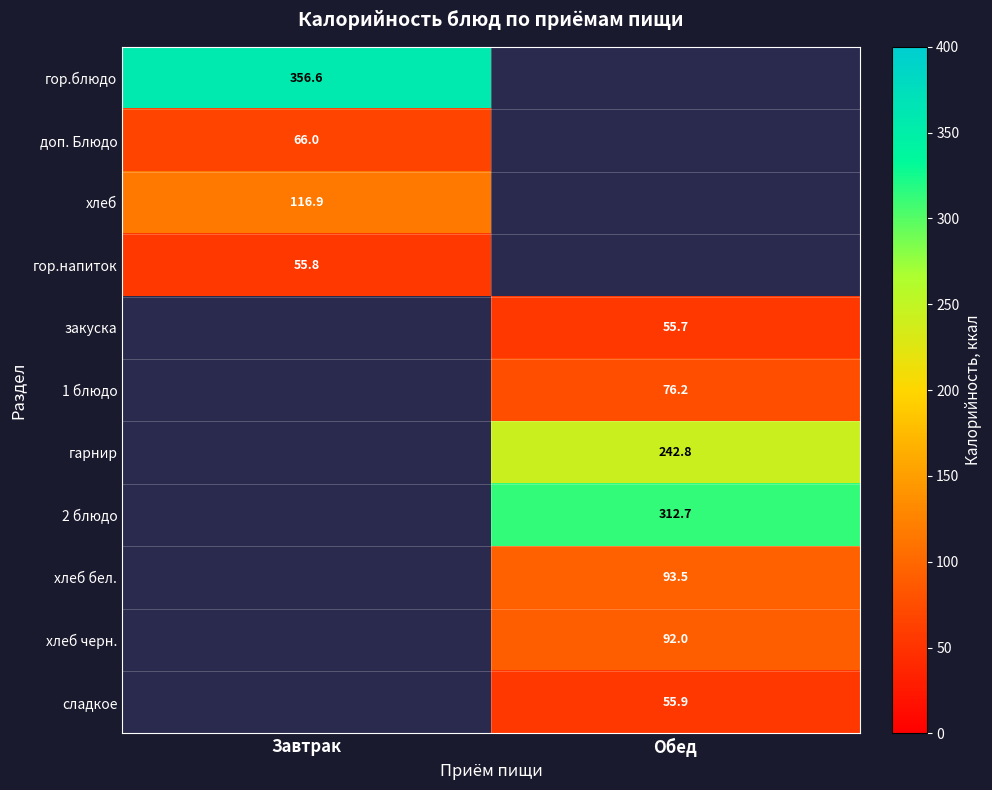

What is the minimum value shown in the chart?

55.7